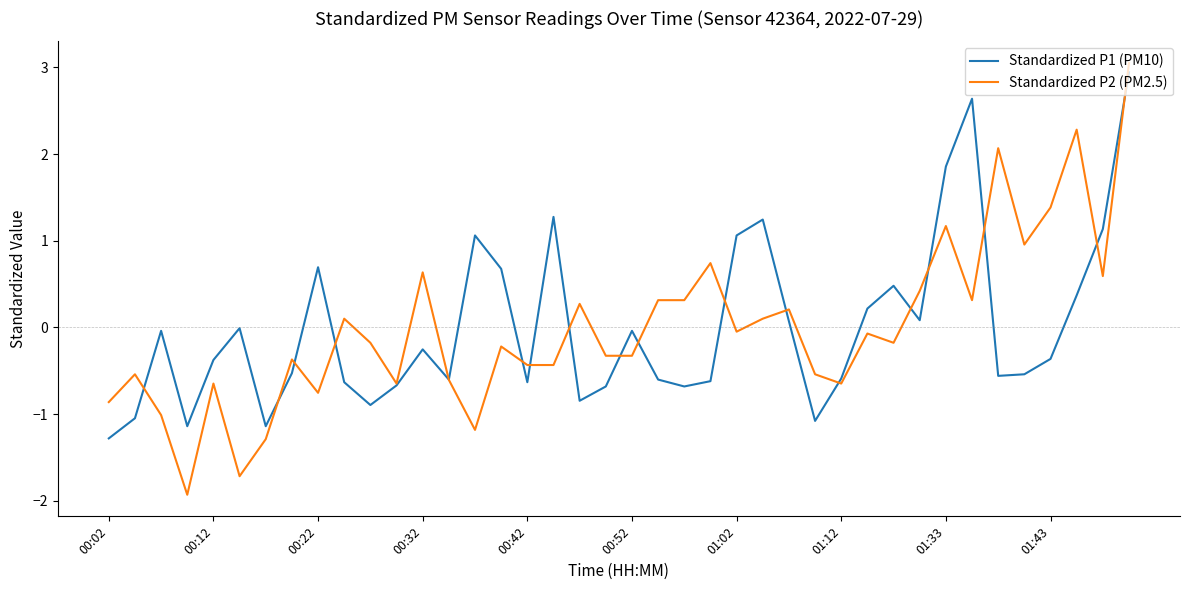

What is the maximum value shown in the chart?

3.1